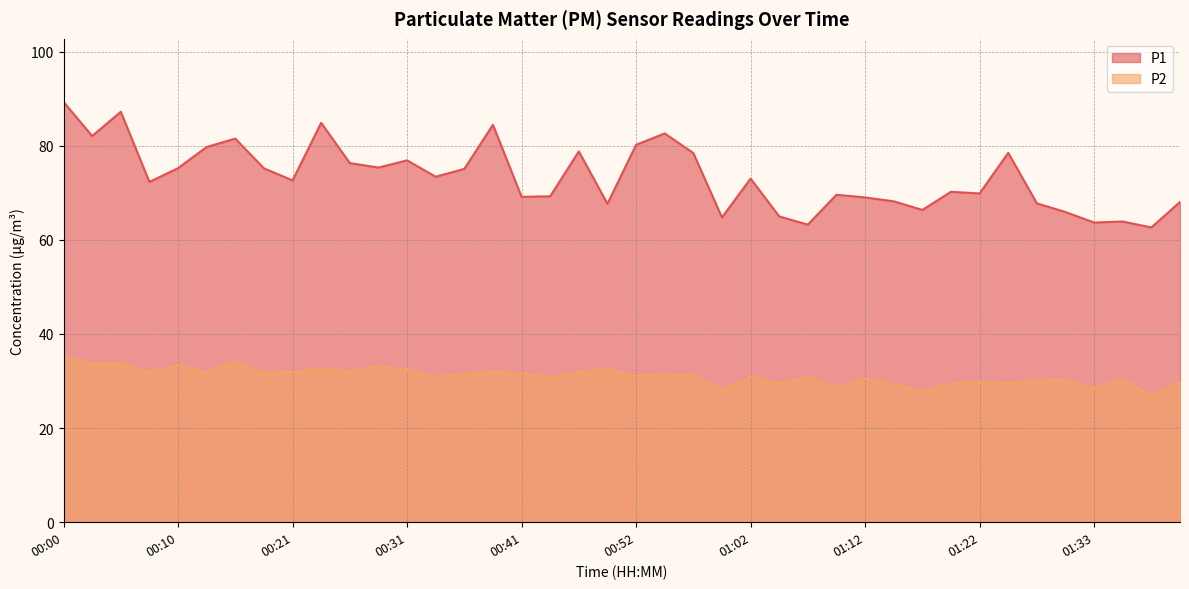

At which category does P1 reach its first local peak?

00:05